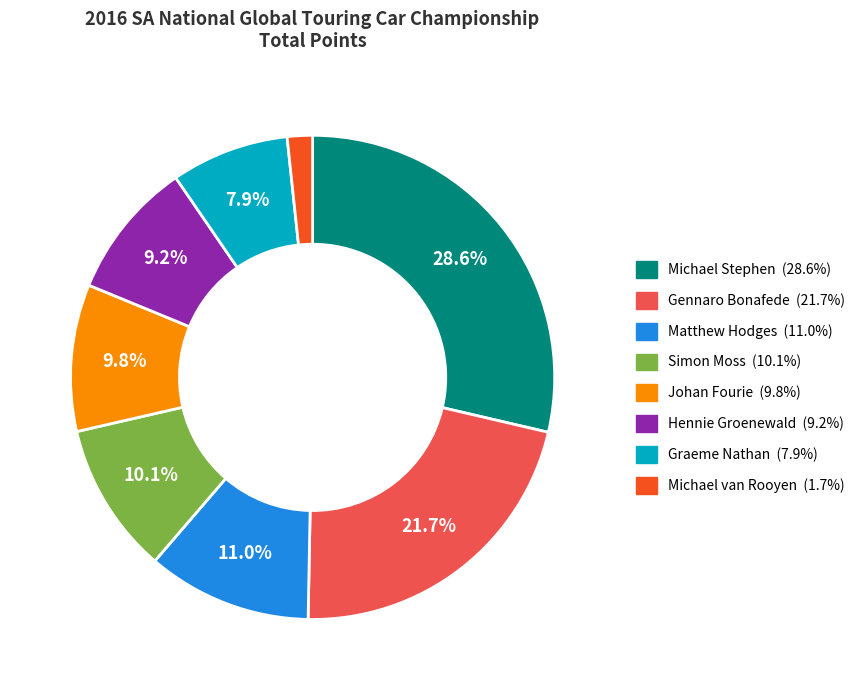

Do Hennie Groenewald and Michael van Rooyen together represent more than half of the pie?

No